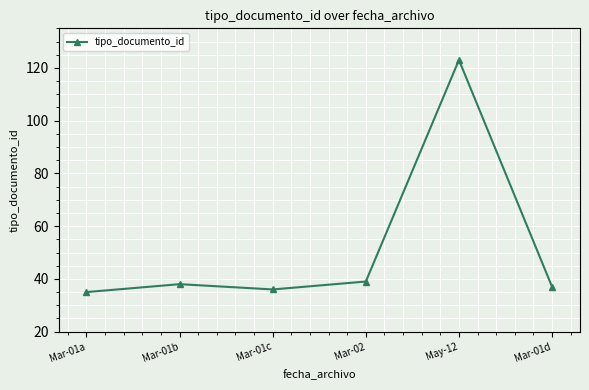

What value does the data have at Mar-02?

39